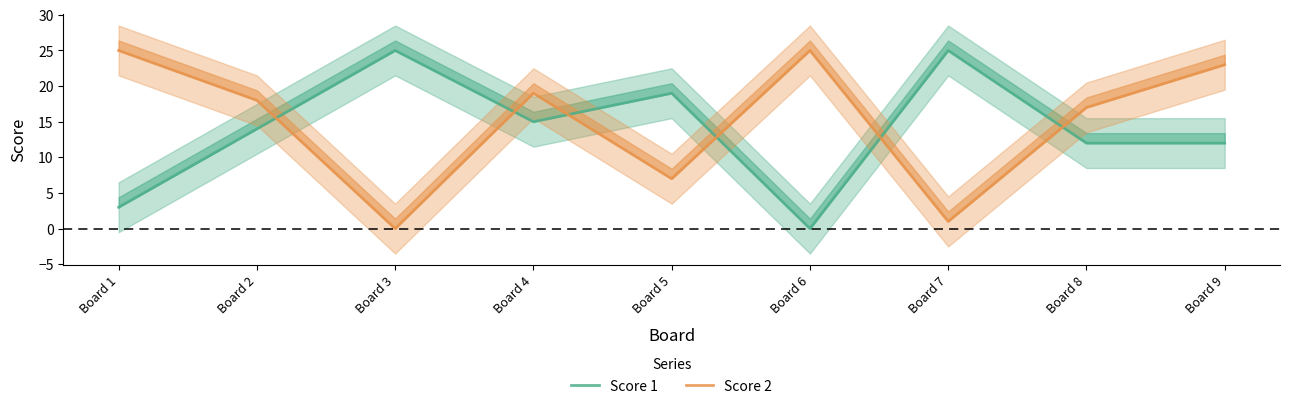

What are all the series names shown in the legend?

Score 1, Score 2